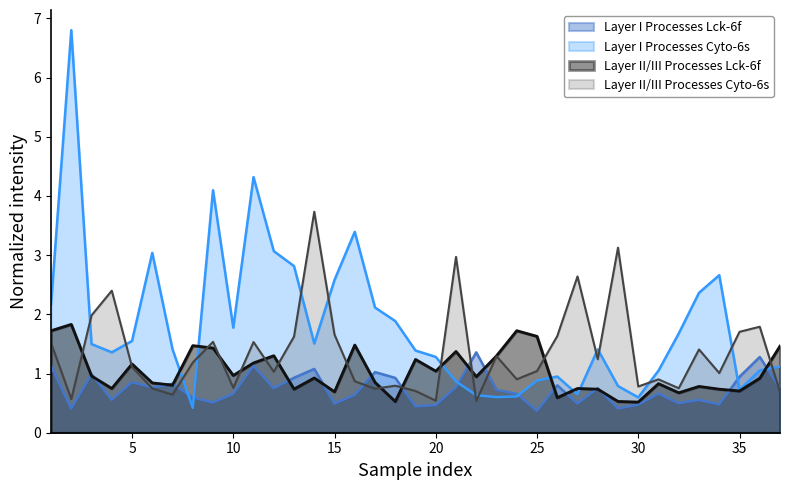

How many times do Layer I Processes Cyto-6s and Layer II/III Processes Lck-6f cross each other?

7